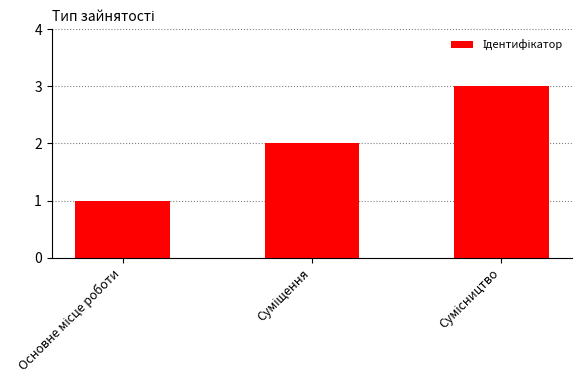

What is the maximum value shown in the chart?

3